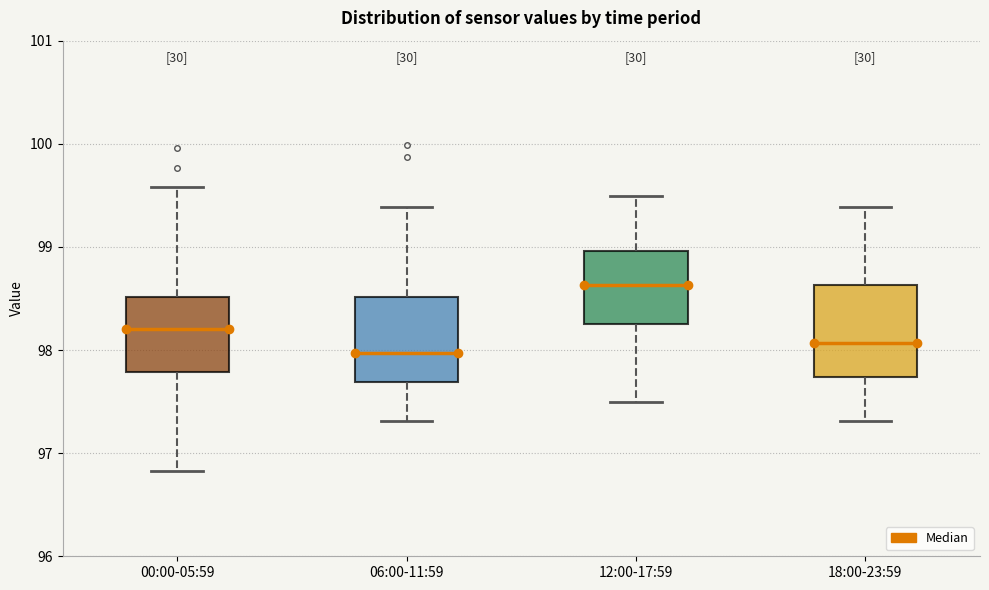

Reading left to right, read every box against the y-axis: the position of its median line, the range the box covers, and the ends of its whiskers. The values are not printed on the chart, so give them approximately, as read against the axis.

00:00-05:59: median 98.2, box 97.8 to 98.5, whiskers 96.8 to 99.6
06:00-11:59: median 98.0, box 97.7 to 98.5, whiskers 97.3 to 99.4
12:00-17:59: median 98.6, box 98.3 to 99.0, whiskers 97.5 to 99.5
18:00-23:59: median 98.1, box 97.7 to 98.6, whiskers 97.3 to 99.4